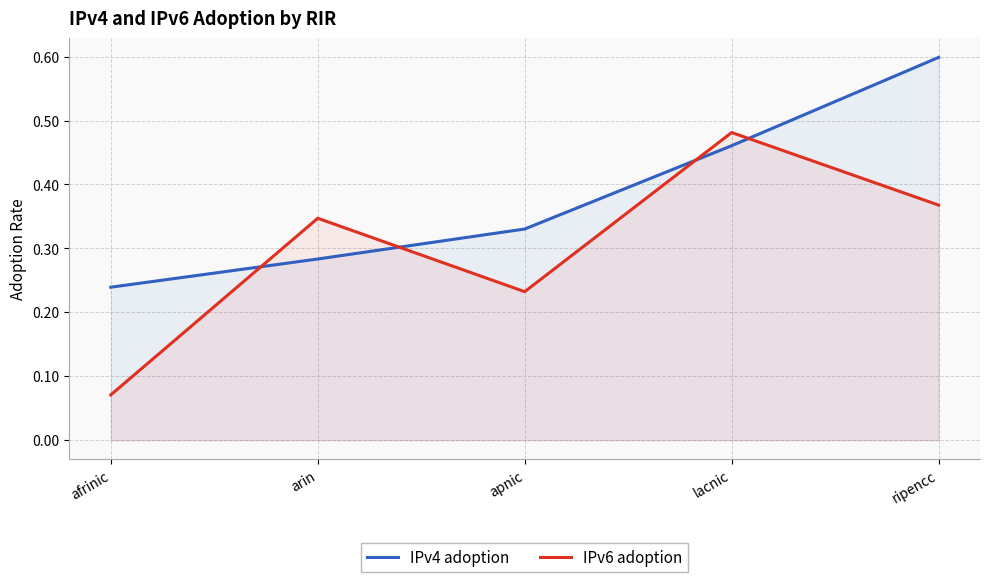

Between arin and afrinic, which is larger?

arin